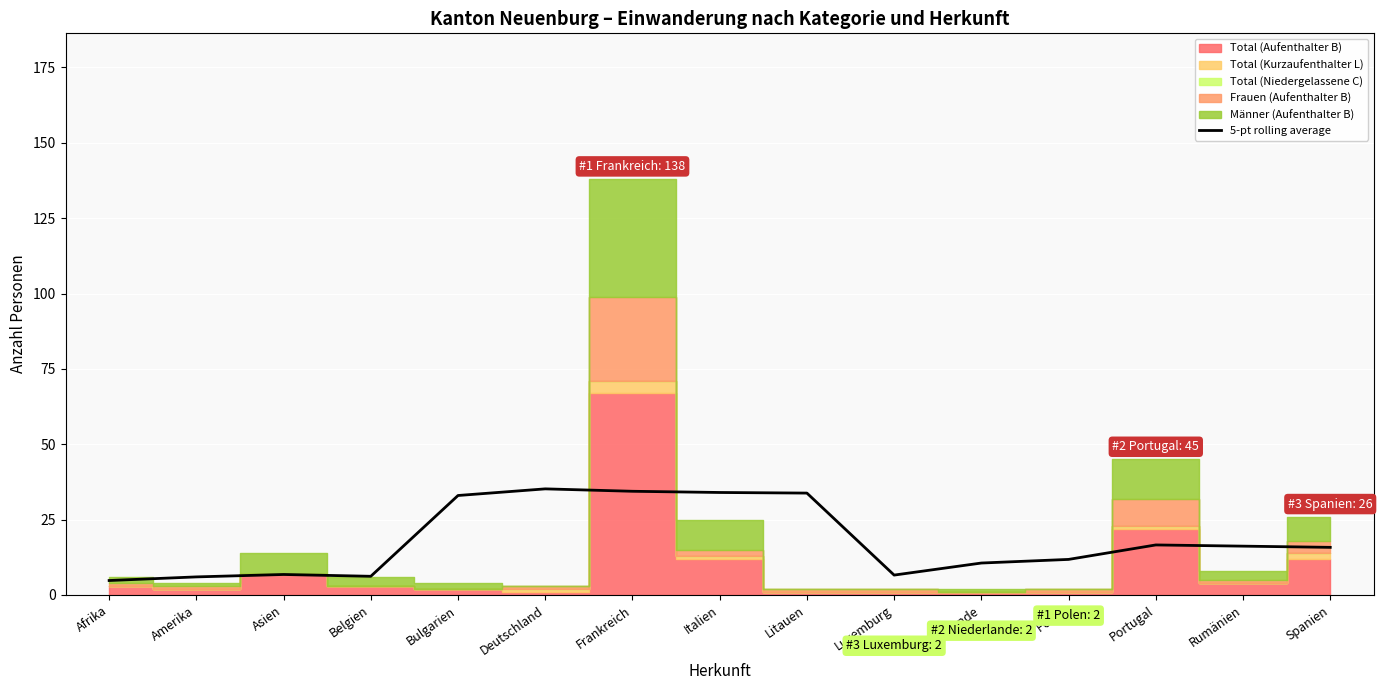

What is the average value?

18.1